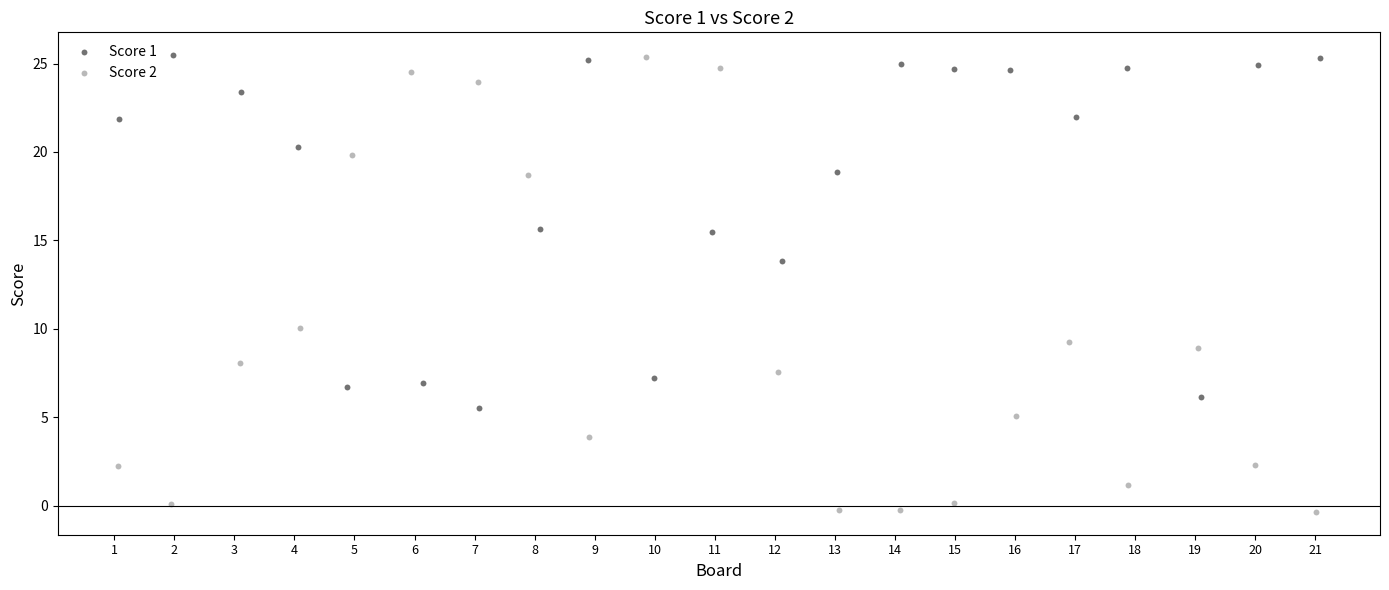

Which series reaches the minimum Y coordinate?

Score 2